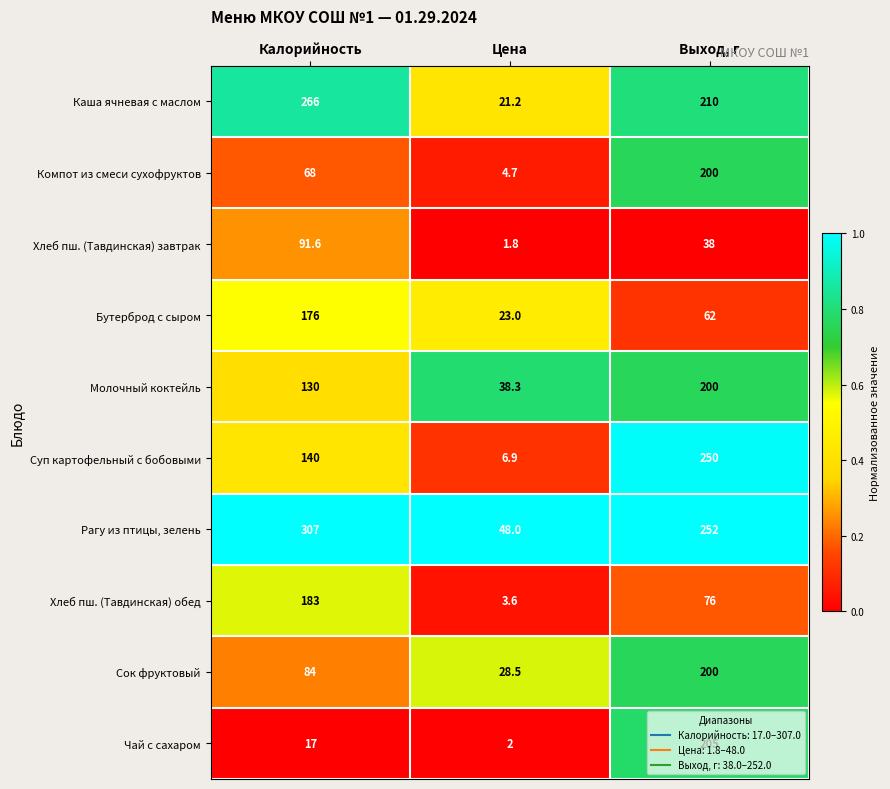

The Сок фруктовый series shows 28.5 at Цена. True or false?

True